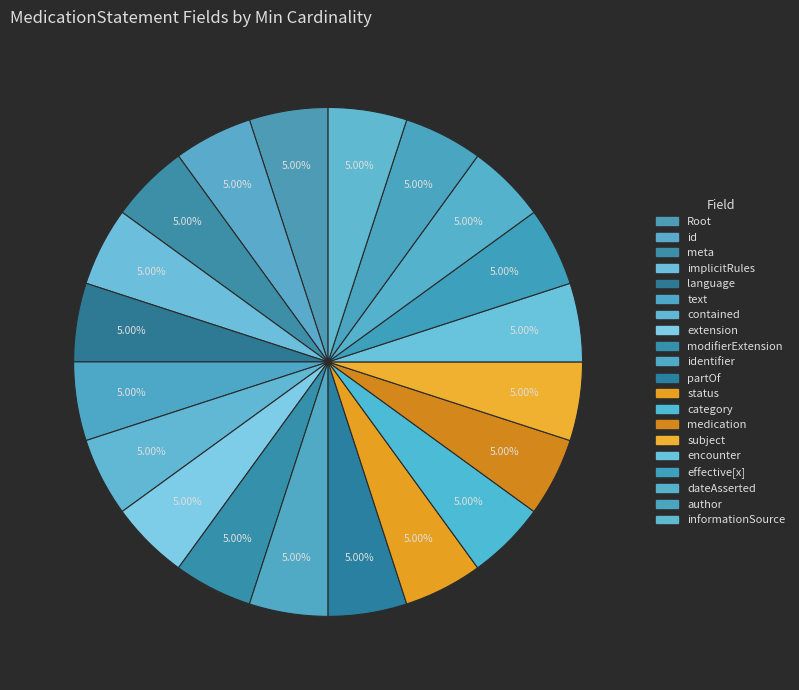

Is there any slice that represents more than half of the pie?

No